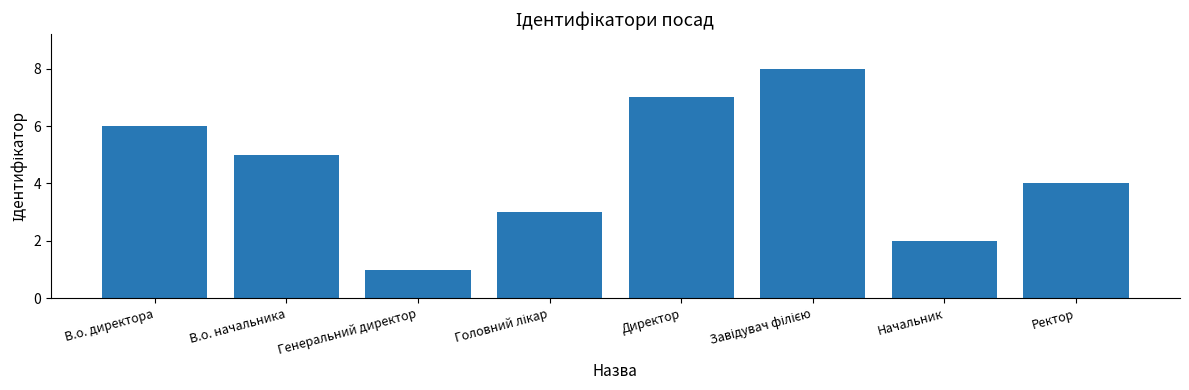

What is the label of the 4th bar from the right?

Директор